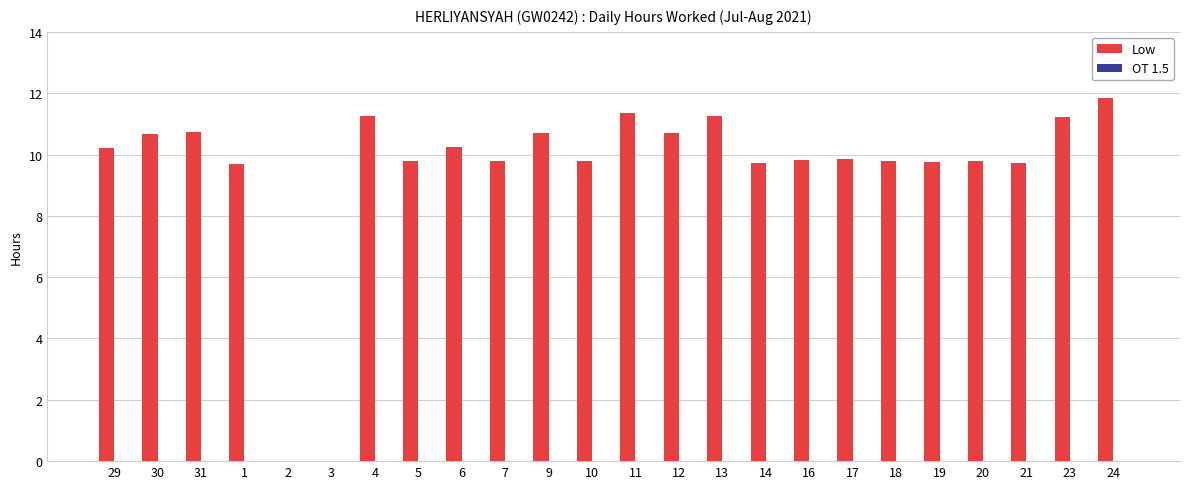

Is it true that the value at 17 is 3.7?

False